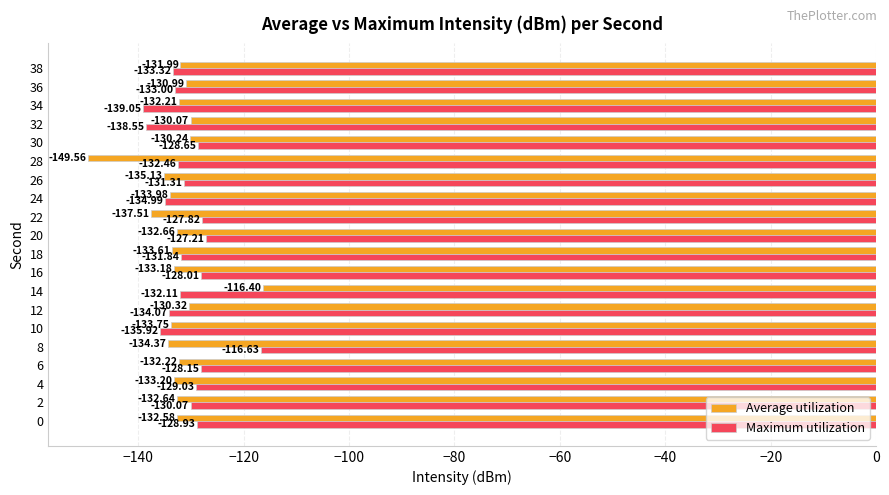

Which series has the largest total across all categories?

Maximum utilization